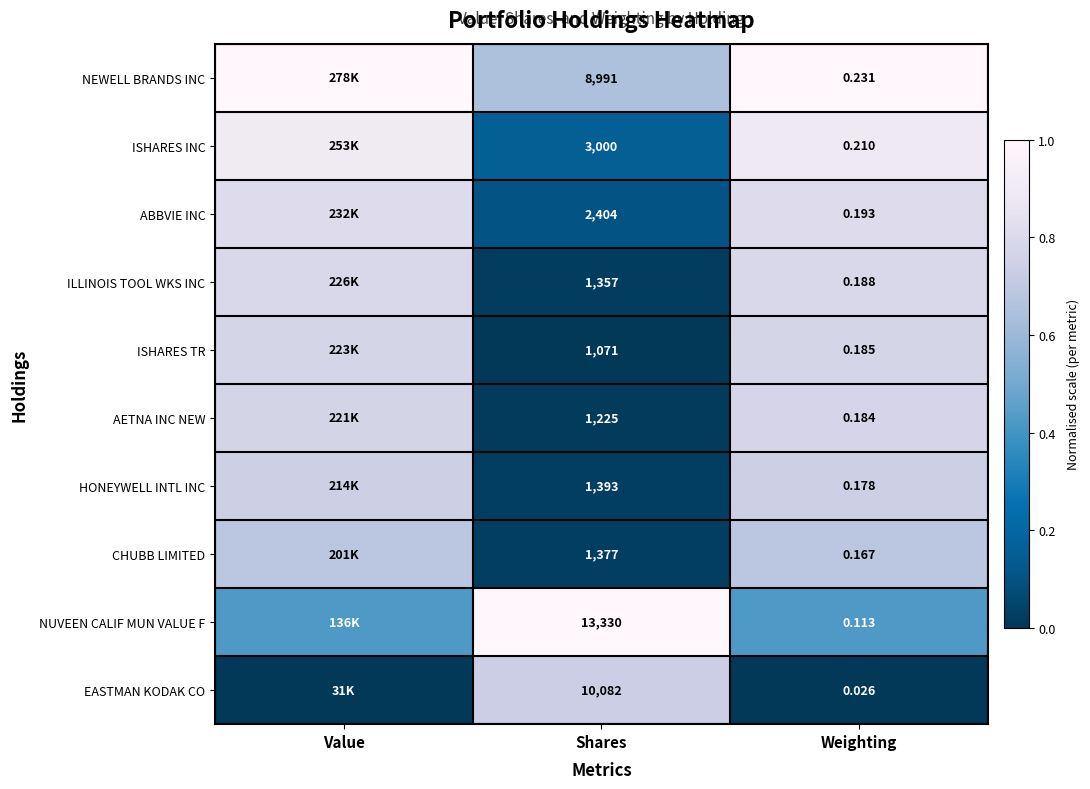

Rank the series at Weighting from highest to lowest value.

NEWELL BRANDS INC, ISHARES INC, ABBVIE INC, ILLINOIS TOOL WKS INC, ISHARES TR, AETNA INC NEW, HONEYWELL INTL INC, CHUBB LIMITED, NUVEEN CALIF MUN VALUE F, EASTMAN KODAK CO